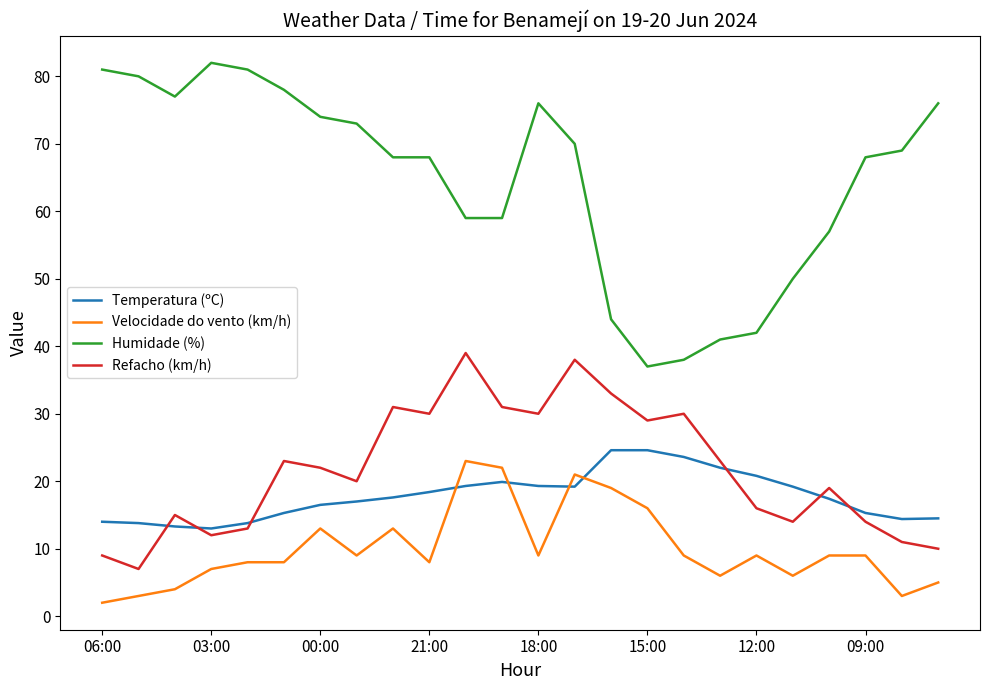

True or false: Humidade (%) has more than 1 points higher than both neighbors.

True